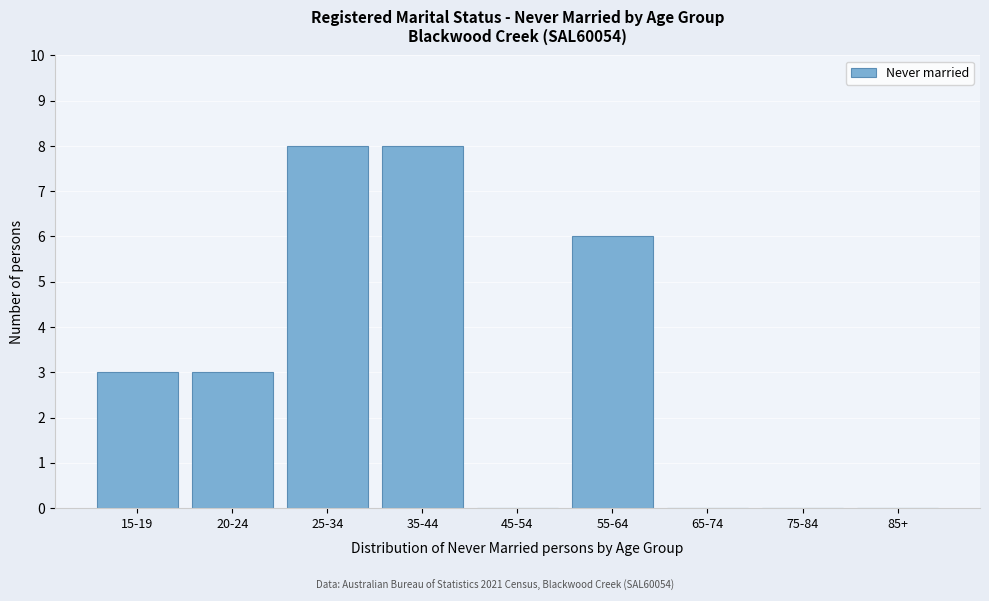

Reading right to left, transcribe all the data shown in this chart.

85+=0	75-84=0	65-74=0	55-64=6	45-54=0	35-44=8	25-34=8	20-24=3	15-19=3